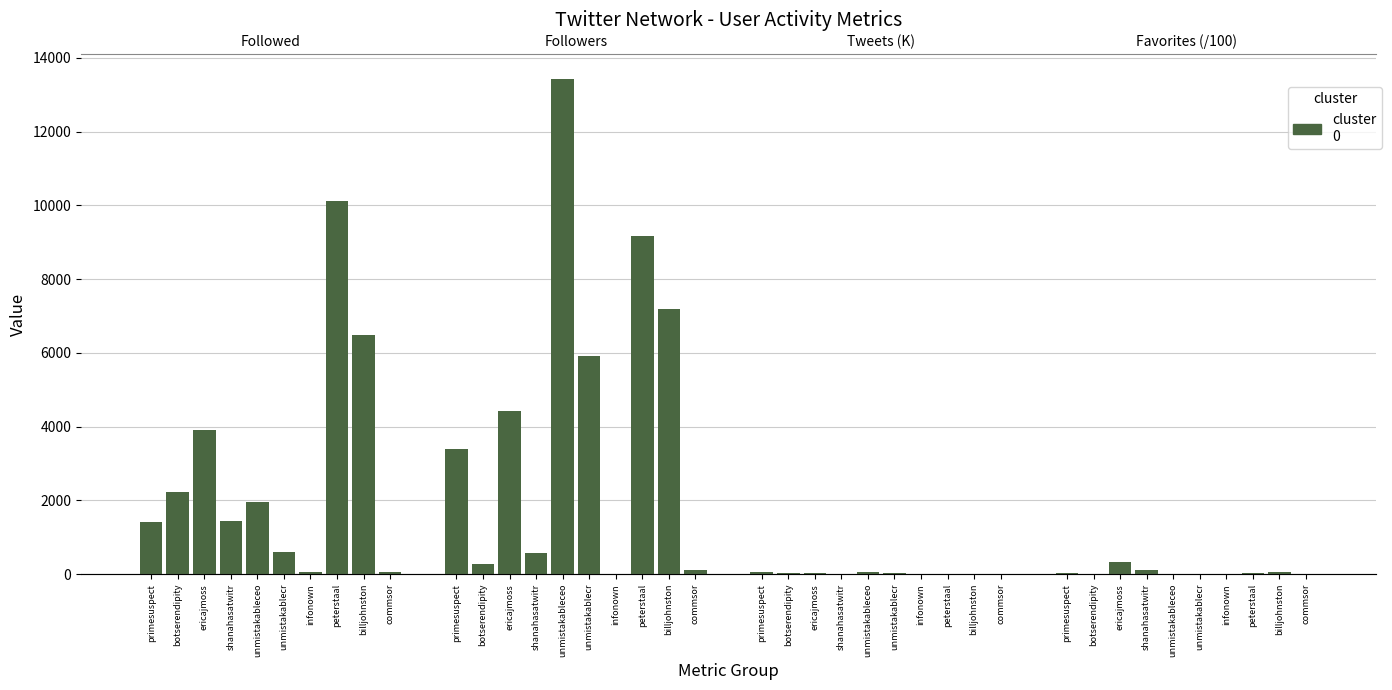

Rank the categories by value from lowest to highest.

commsor, infonown, unmistakablecr, primesuspect, shanahasatwitr, unmistakableceo, botserendipity, ericajmoss, billjohnston, peterstaal